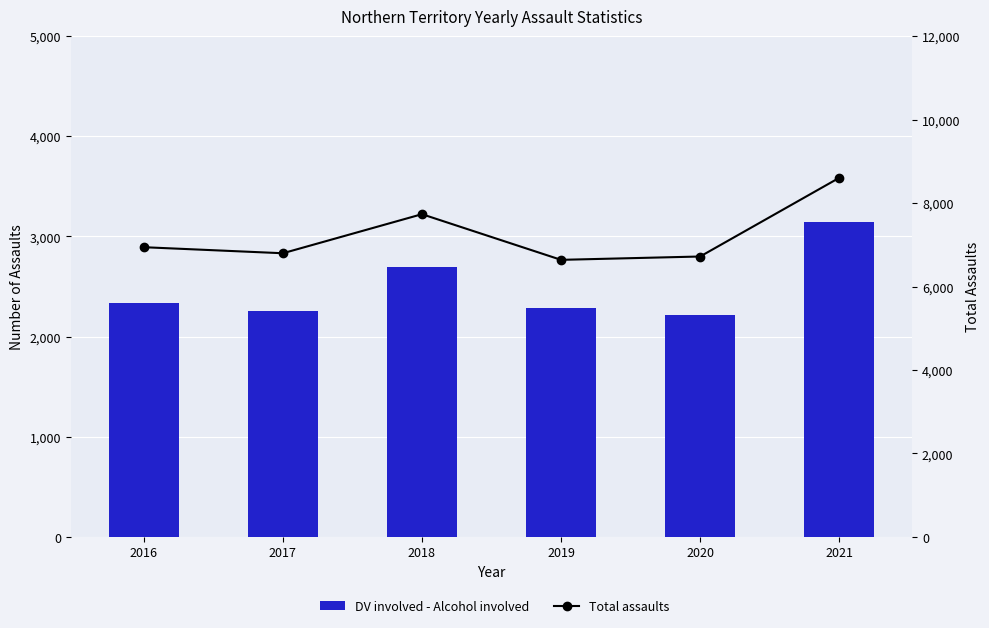

At which label does DV involved - Alcohol involved reach its minimum?

2020